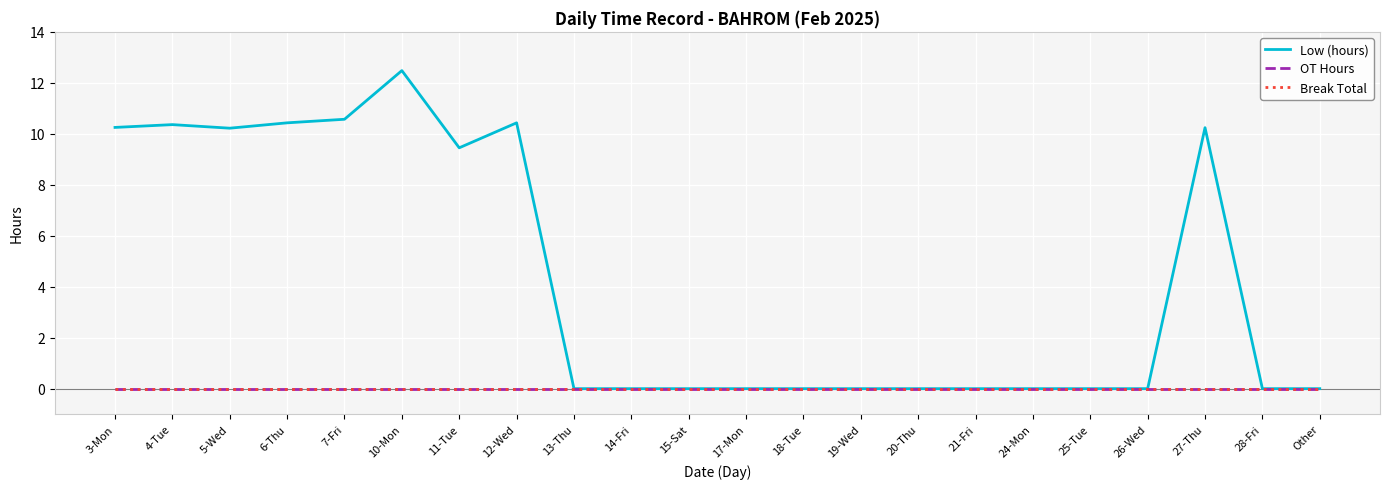

At which label does Break Total reach its minimum?

3-Mon